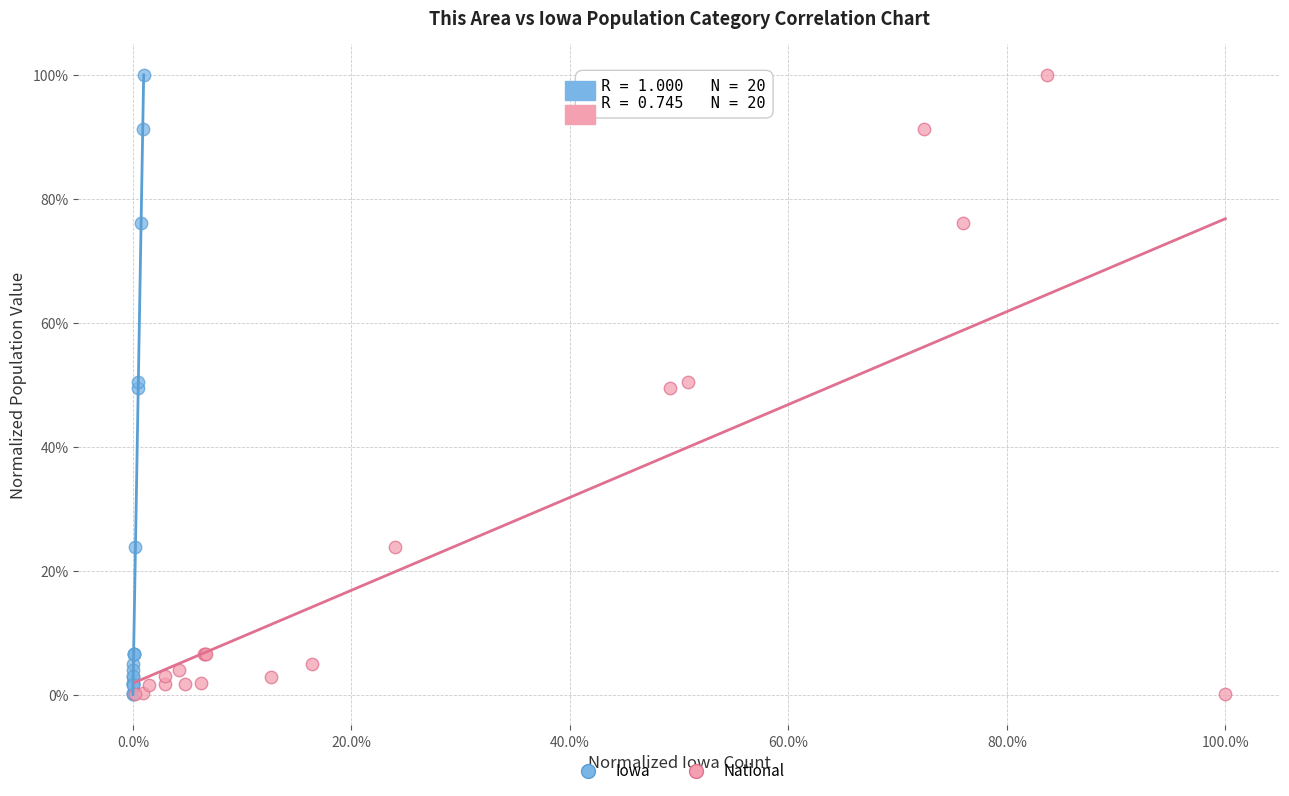

What are all the series names shown in the legend?

Iowa, National